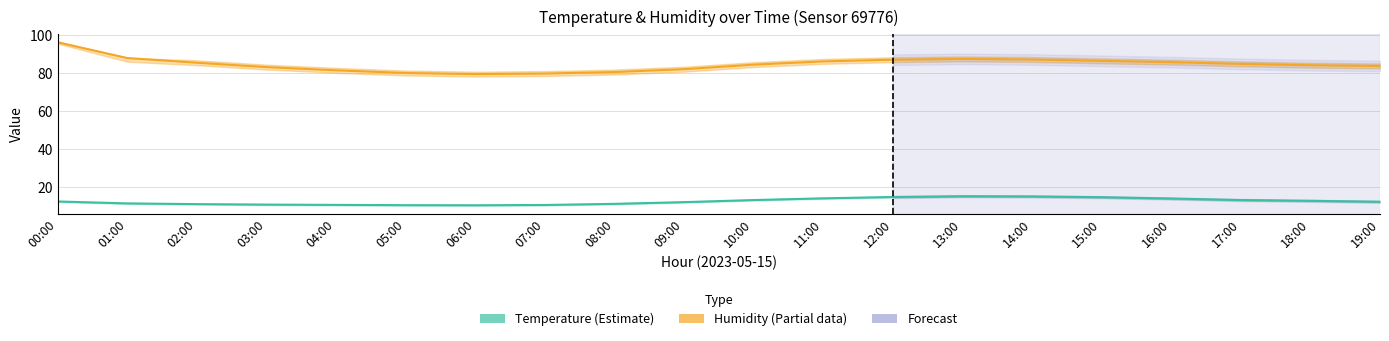

Between 07:00 and 17:00, which is larger?

17:00